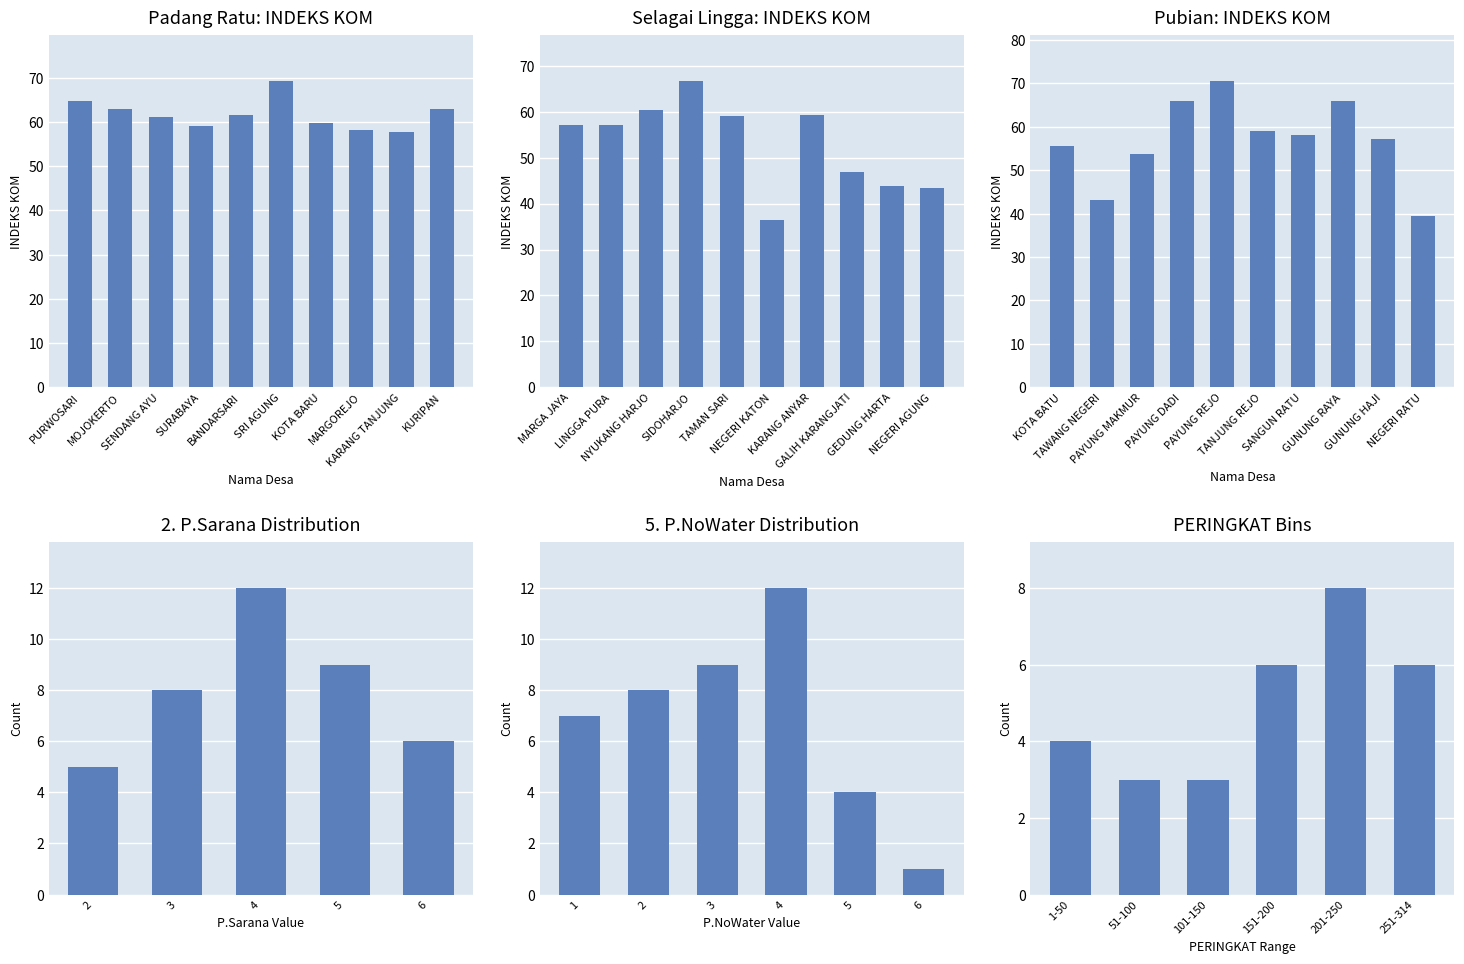

What is the label of the 10th bar from the right?

PURWOSARI